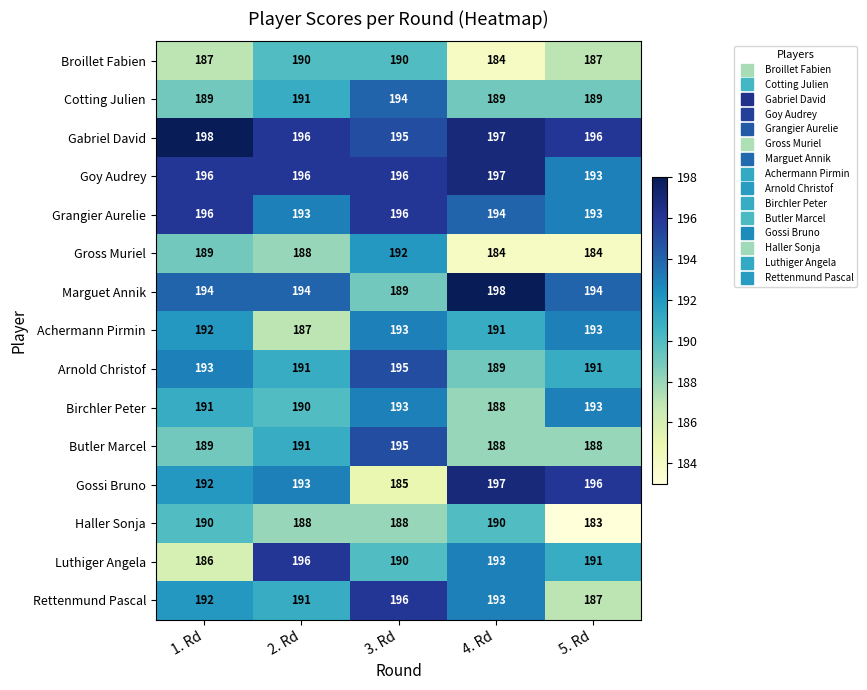

What is the sum of the Luthiger Angela values at 5. Rd and 2. Rd?

387